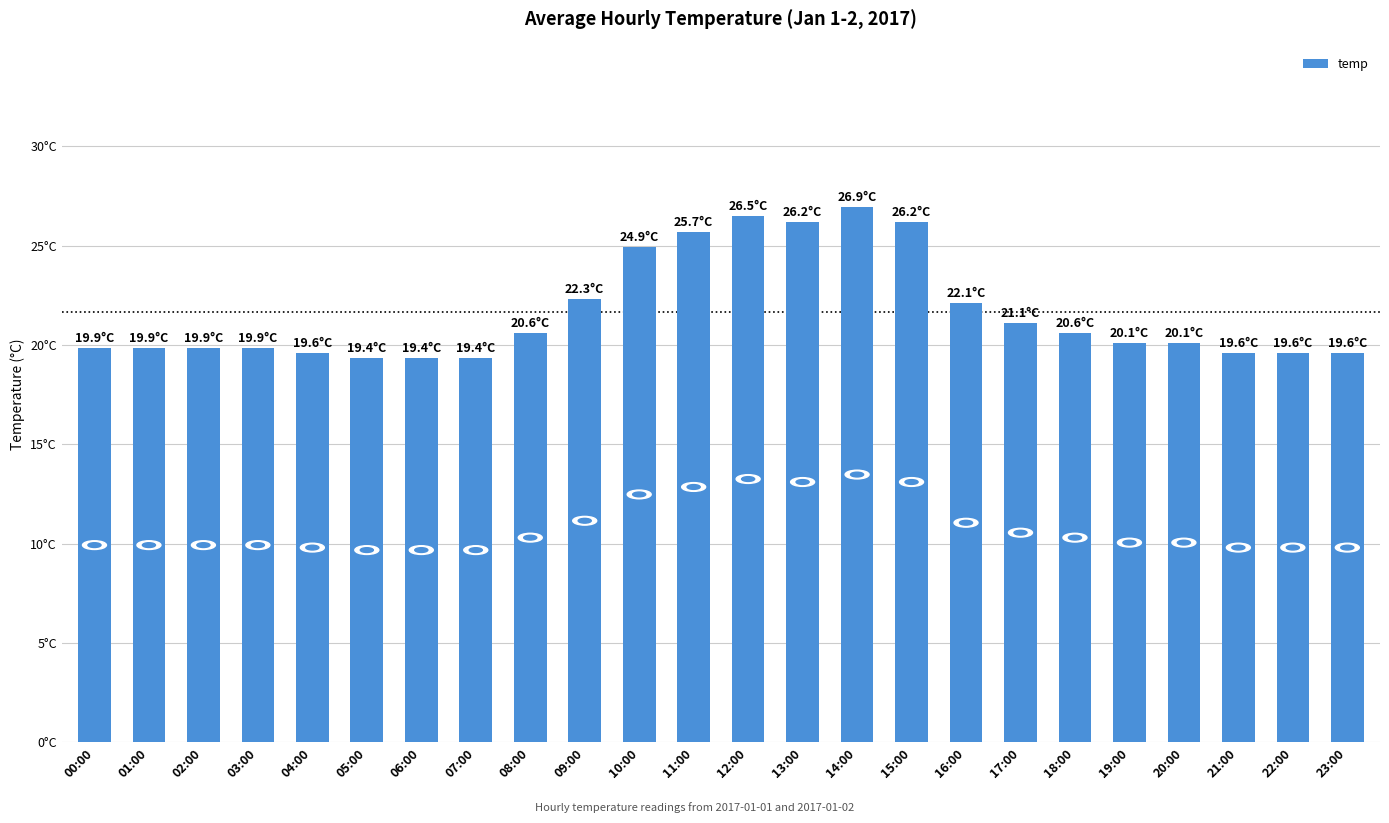

What is the label of the 10th bar from the left?

09:00